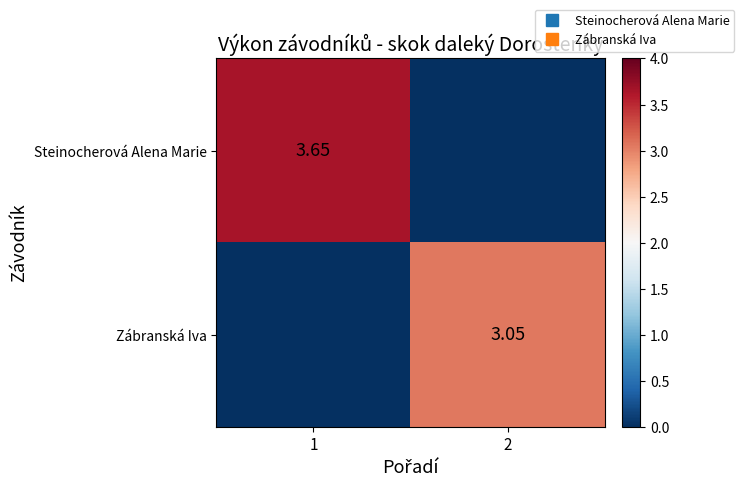

List the series in order of their overall mean, highest first.

Steinocherová Alena Marie, Zábranská Iva